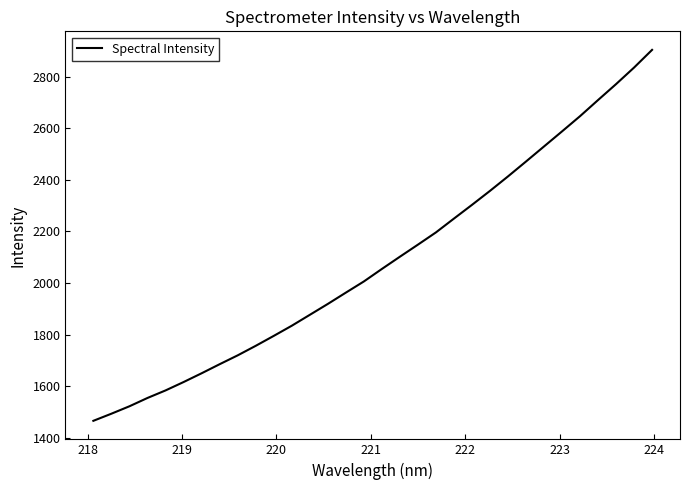

What is the difference between the maximum and minimum values?

1437.1